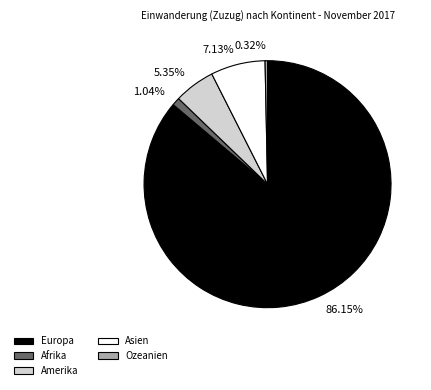

Approximately how many times larger is the value at 5.35% compared to 1.04%?

5.1